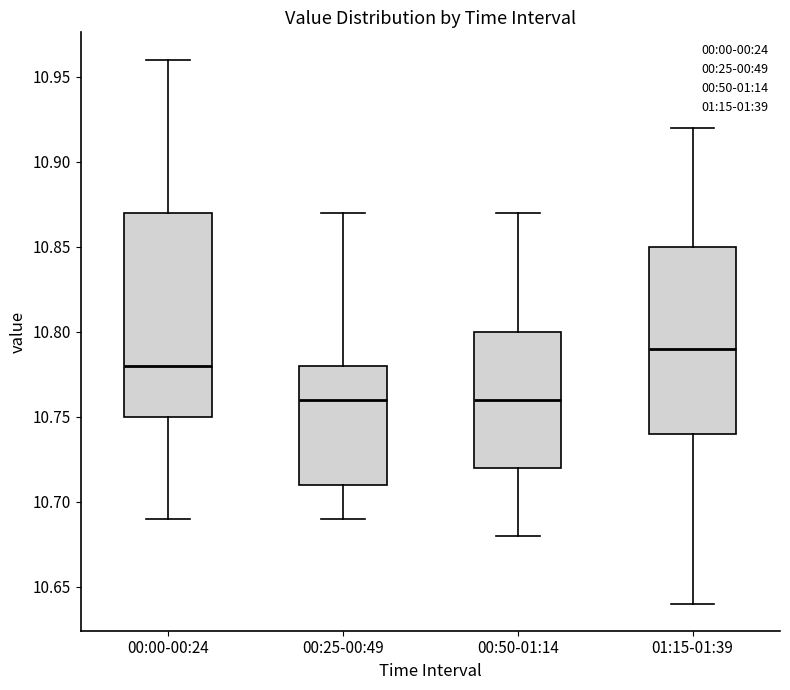

Reading left to right, read every box against the y-axis: the position of its median line, the range the box covers, and the ends of its whiskers. The values are not printed on the chart, so give them approximately, as read against the axis.

00:00-00:24: median 10.78, box 10.75 to 10.87, whiskers 10.69 to 10.96
00:25-00:49: median 10.76, box 10.71 to 10.78, whiskers 10.69 to 10.87
00:50-01:14: median 10.76, box 10.72 to 10.80, whiskers 10.68 to 10.87
01:15-01:39: median 10.79, box 10.74 to 10.85, whiskers 10.64 to 10.92